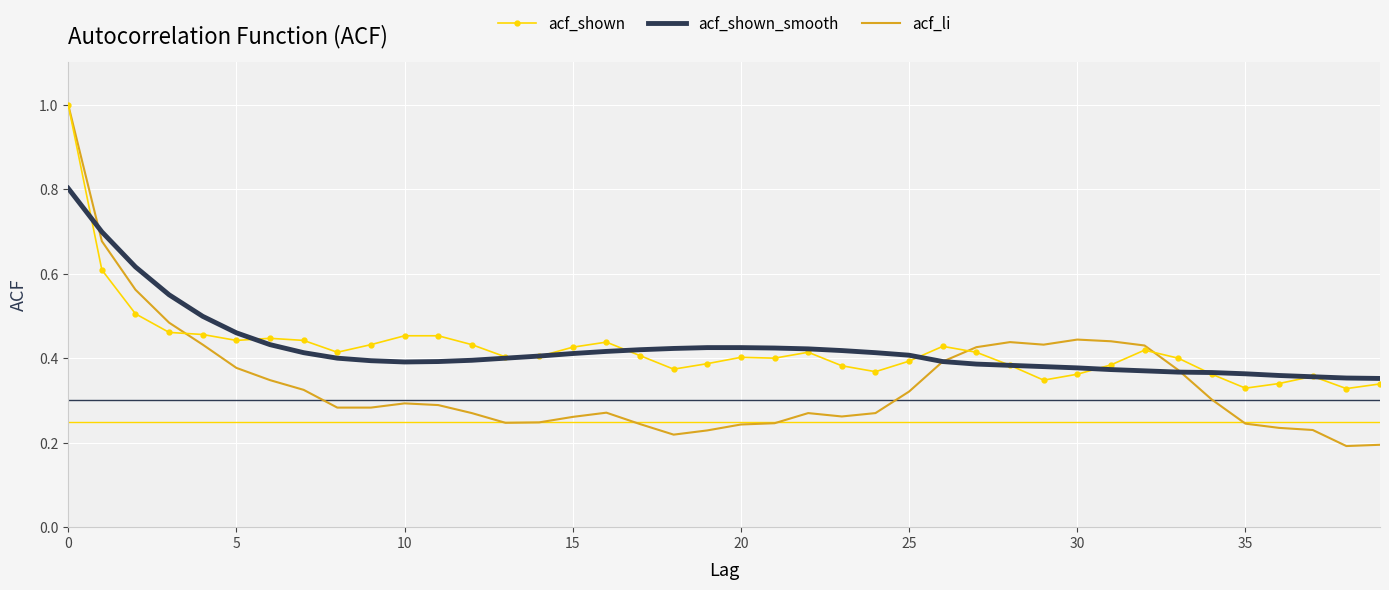

What is the maximum value for acf_li?

1.0